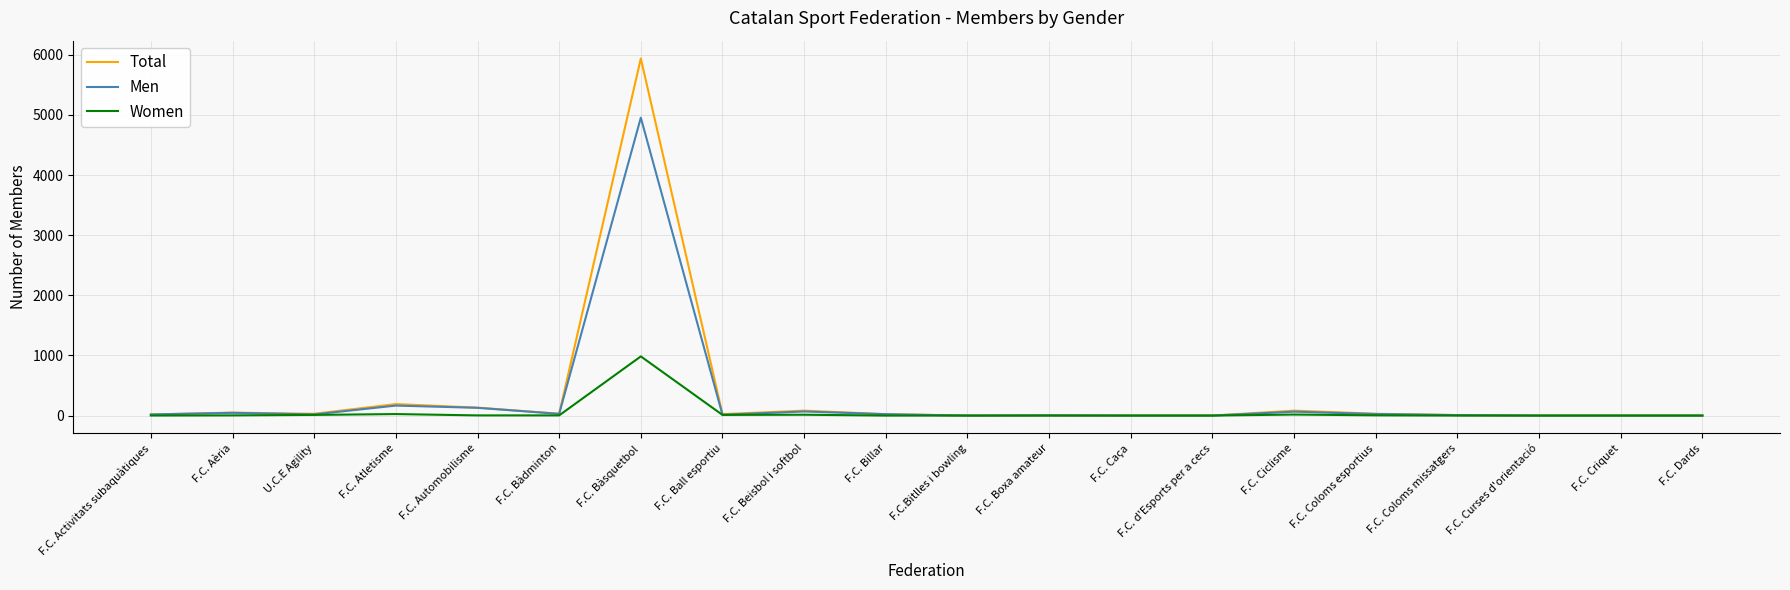

At which category is the sum across all series the highest?

F.C. Bàsquetbol